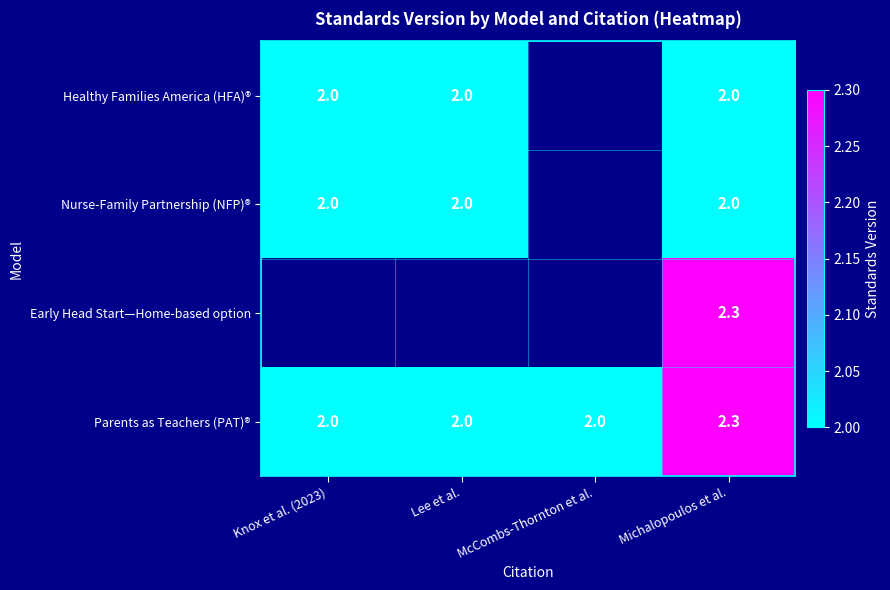

How many Parents as Teachers (PAT)® values are between 2 and 3?

4